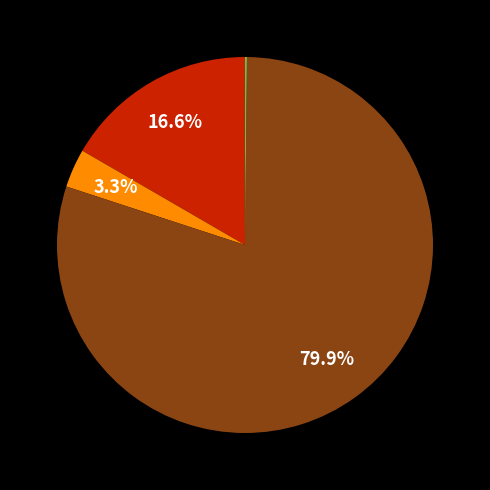

Is there any slice that represents more than half of the pie?

Yes